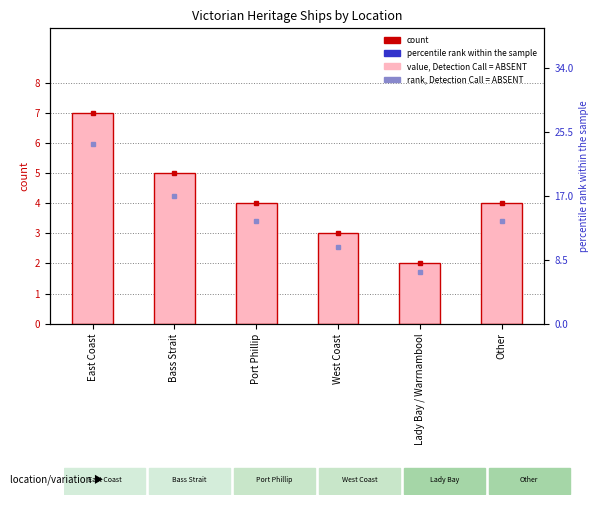

What position from the right is East Coast?

6